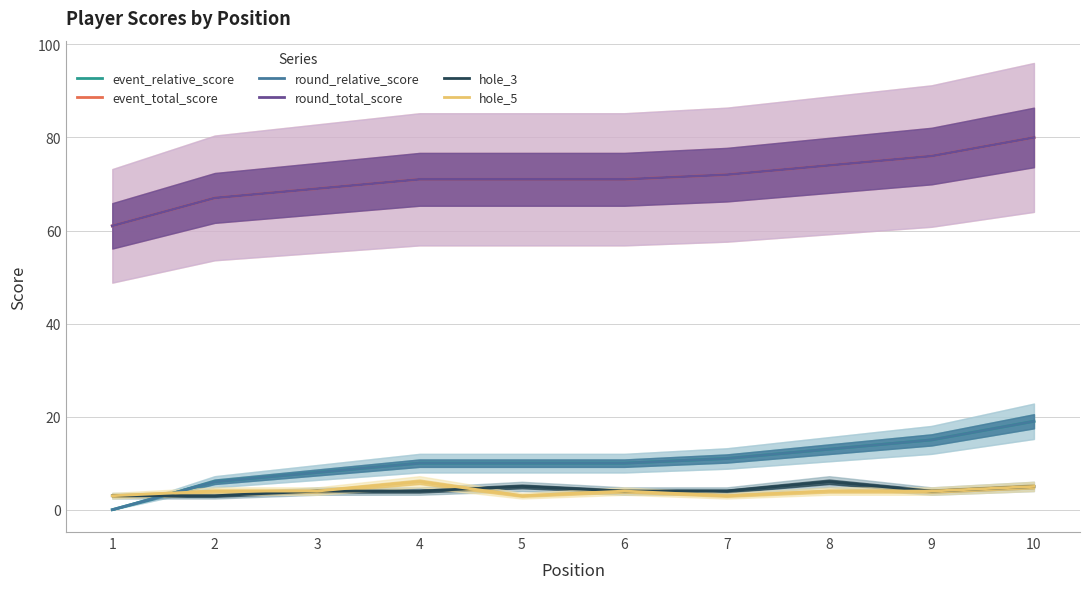

Reading left to right, what are all the values shown in this chart?

event_relative_score: 0	6	8	10	10	10	11	13	15	19
event_total_score: 61	67	69	71	71	71	72	74	76	80
round_relative_score: 0	6	8	10	10	10	11	13	15	19
round_total_score: 61	67	69	71	71	71	72	74	76	80
hole_3: 3	3	4	4	5	4	4	6	4	5
hole_5: 3	4	4	6	3	4	3	4	4	5